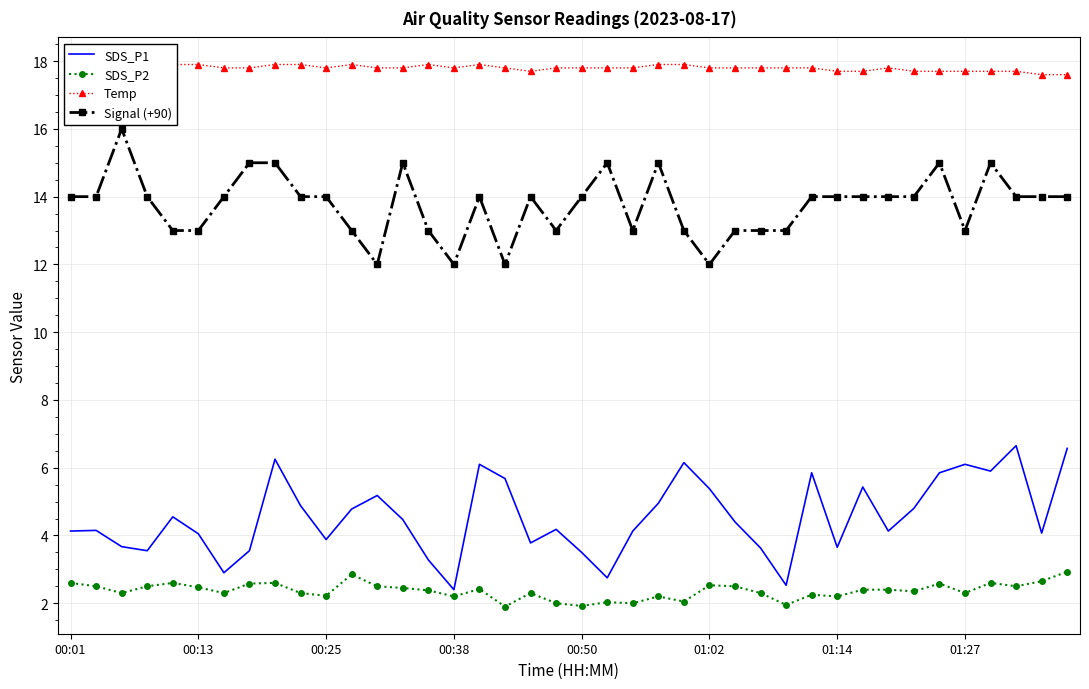

What are all the series names shown in the legend?

SDS_P1, SDS_P2, Temp, Signal (+90)